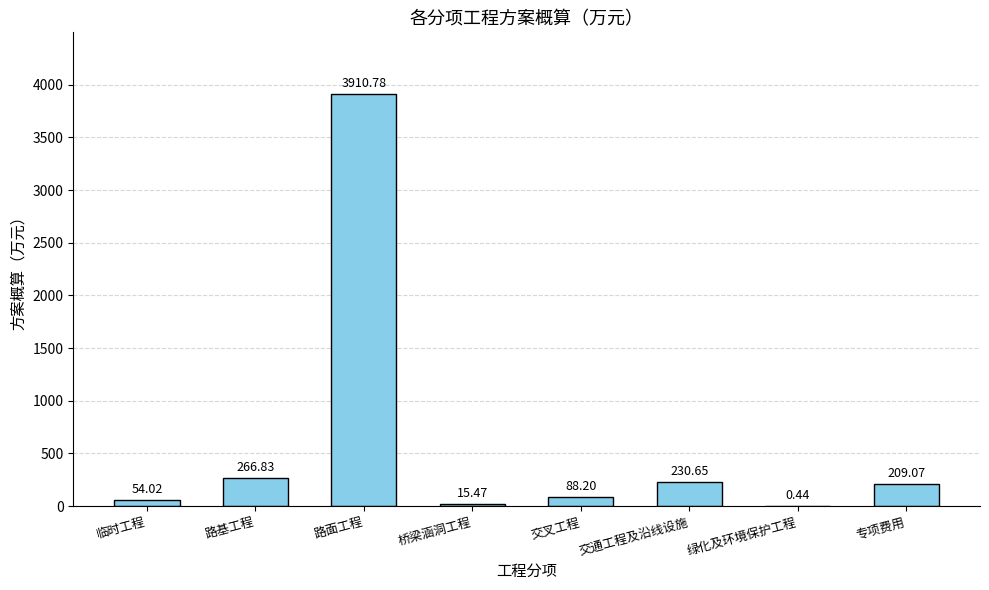

Where does the data first go above 209?

路基工程